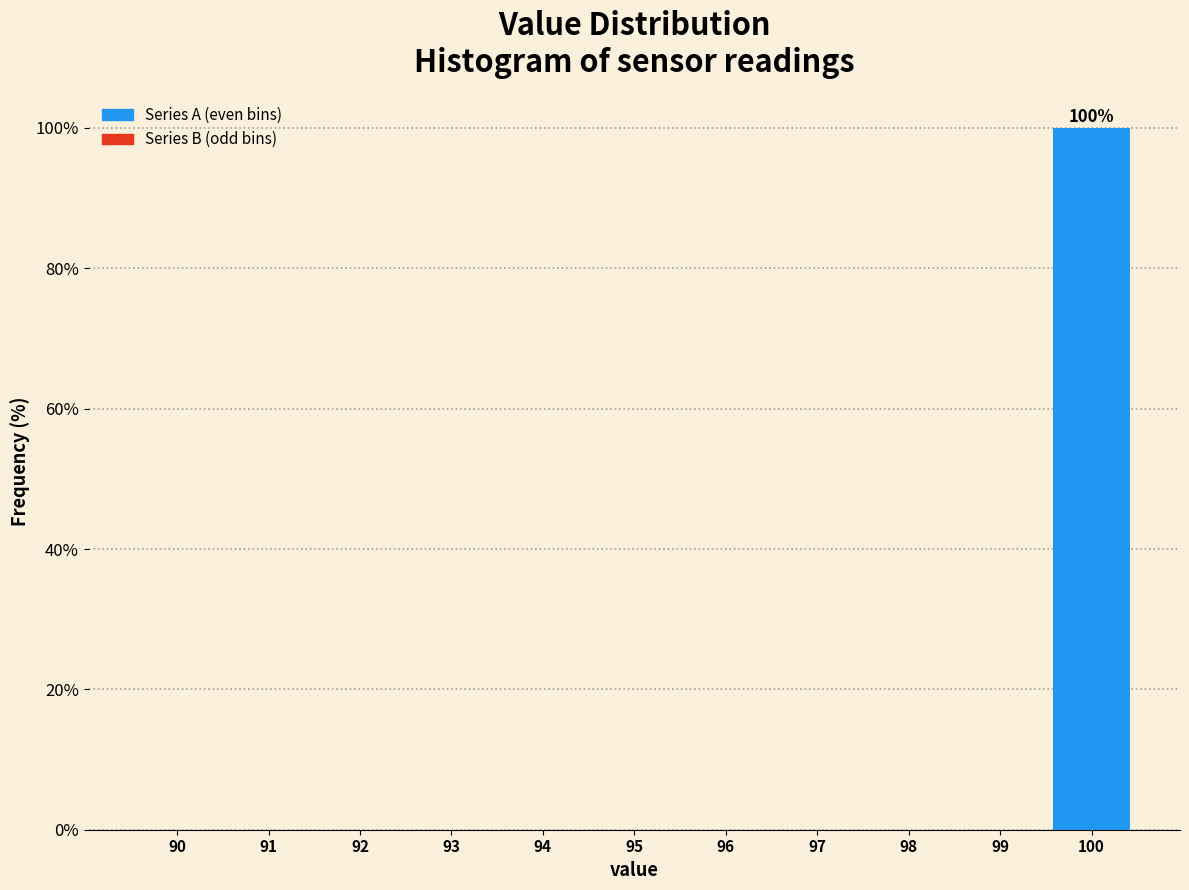

Reading right to left, extract all data points from this chart.

100=100	99=0	98=0	97=0	96=0	95=0	94=0	93=0	92=0	91=0	90=0